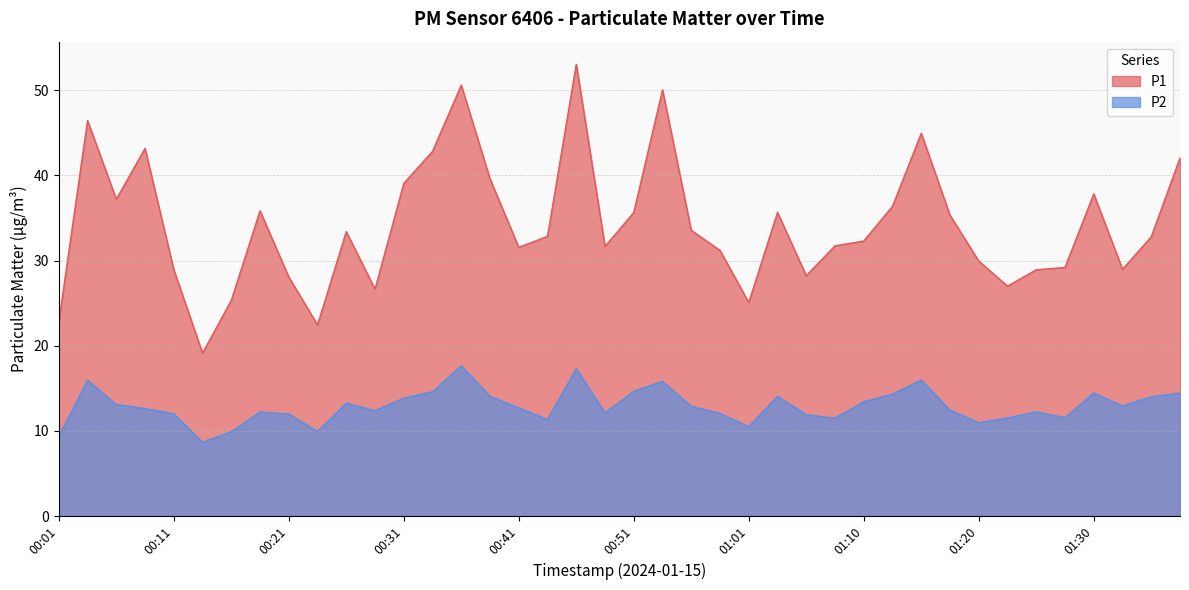

At which label does P1 first exceed 32?

00:04